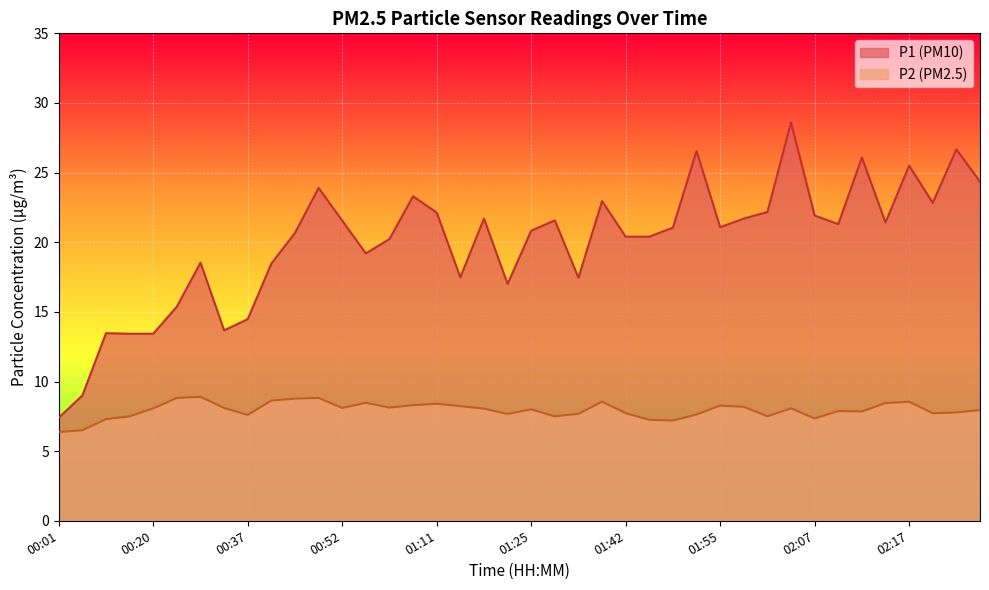

Reading right to left, transcribe all the data shown in this chart.

P1: 02:27=24.4	02:25=26.7	02:22=22.8	02:17=25.5	02:14=21.4	02:12=26.1	02:09=21.3	02:07=21.9	02:02=28.6	02:00=22.2	01:57=21.7	01:55=21.1	01:52=26.6	01:50=21.1	01:47=20.4	01:42=20.4	01:38=22.9	01:35=17.4	01:30=21.6	01:25=20.8	01:21=17.0	01:16=21.7	01:13=17.5	01:11=22.1	01:06=23.3	01:01=20.2	00:56=19.2	00:52=21.6	00:49=23.9	00:47=20.7	00:42=18.5	00:37=14.5	00:32=13.7	00:27=18.5	00:22=15.4	00:20=13.4	00:15=13.4	00:10=13.5	00:05=9.0	00:01=7.4
P2: 02:27=8.0	02:25=7.8	02:22=7.7	02:17=8.6	02:14=8.4	02:12=7.8	02:09=7.9	02:07=7.3	02:02=8.1	02:00=7.5	01:57=8.2	01:55=8.3	01:52=7.6	01:50=7.2	01:47=7.2	01:42=7.7	01:38=8.6	01:35=7.7	01:30=7.5	01:25=8.0	01:21=7.7	01:16=8.1	01:13=8.2	01:11=8.4	01:06=8.3	01:01=8.1	00:56=8.5	00:52=8.1	00:49=8.8	00:47=8.8	00:42=8.6	00:37=7.6	00:32=8.1	00:27=8.9	00:22=8.8	00:20=8.1	00:15=7.5	00:10=7.3	00:05=6.5	00:01=6.4